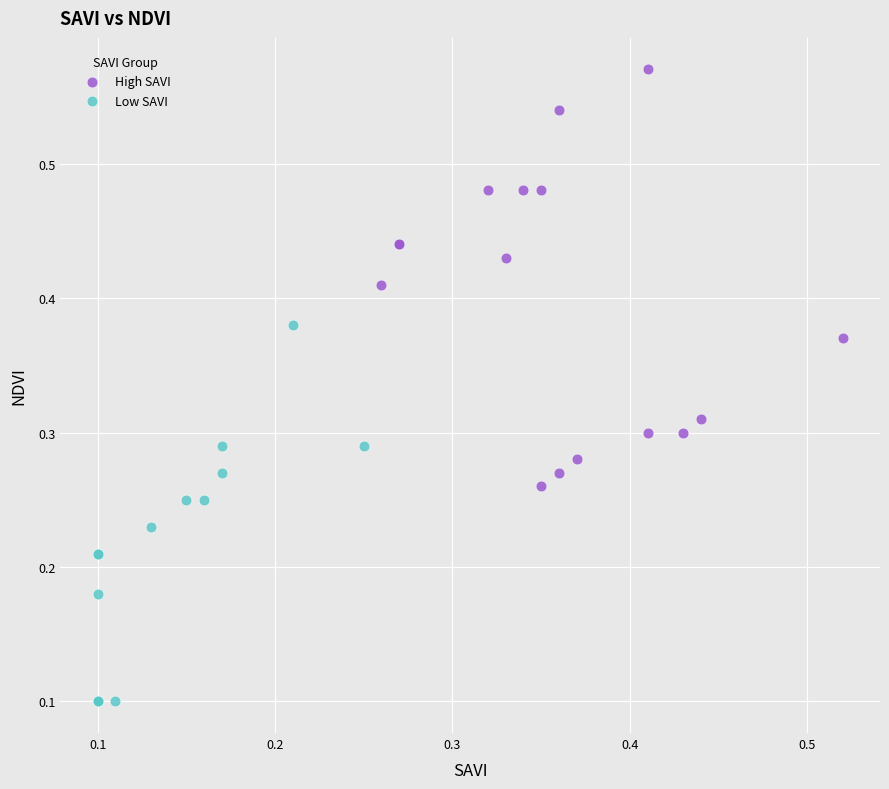

What are all the series names shown in the legend?

High SAVI, Low SAVI